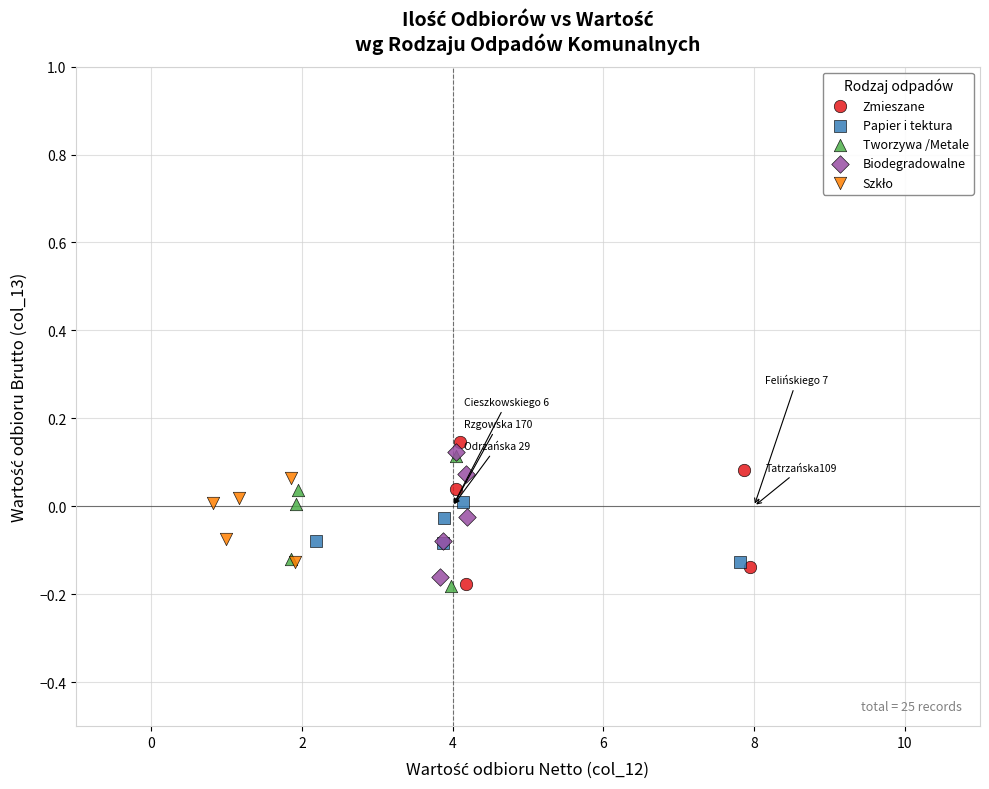

Which series has the widest spread of Y values?

Zmieszane